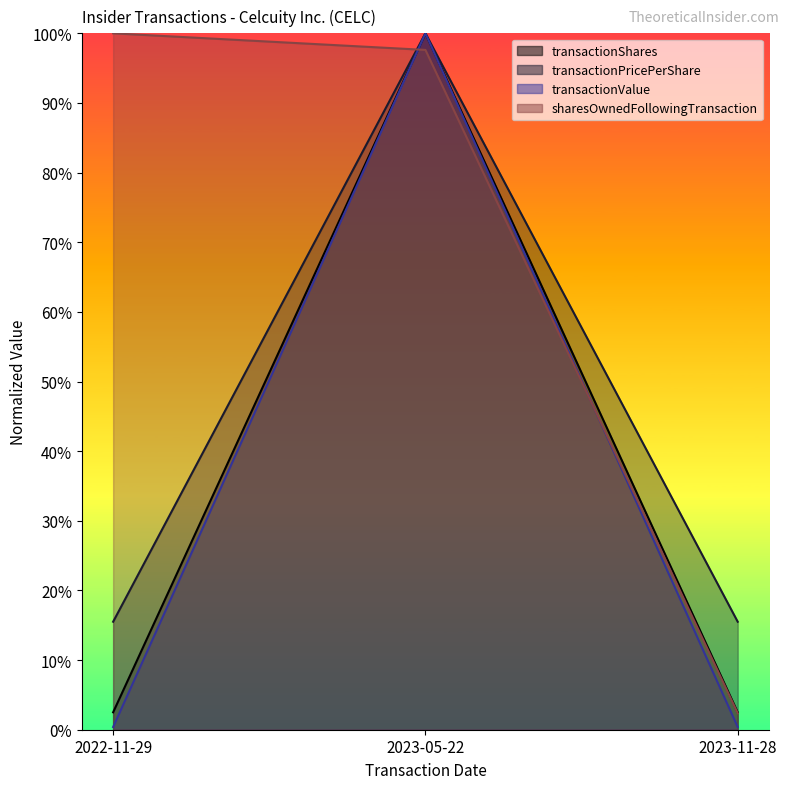

Is the value of sharesOwnedFollowingTransaction at 2022-11-29 greater than the value of transactionShares at 2023-11-28?

Yes